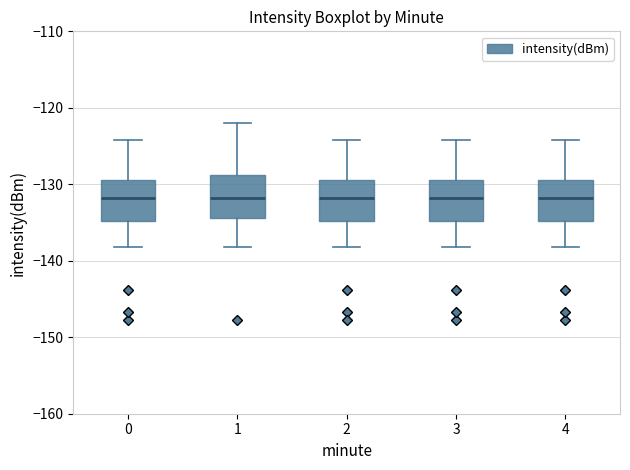

Reading left to right, transcribe this box plot: for each box, give where its median line is, the range the box spans, and where its two whiskers end, as read against the y-axis. The values are not printed on the chart, so give them approximately, as read against the axis.

0: median -132, box -135 to -129, whiskers -138 to -124
1: median -132, box -134 to -129, whiskers -138 to -122
2: median -132, box -135 to -129, whiskers -138 to -124
3: median -132, box -135 to -129, whiskers -138 to -124
4: median -132, box -135 to -129, whiskers -138 to -124